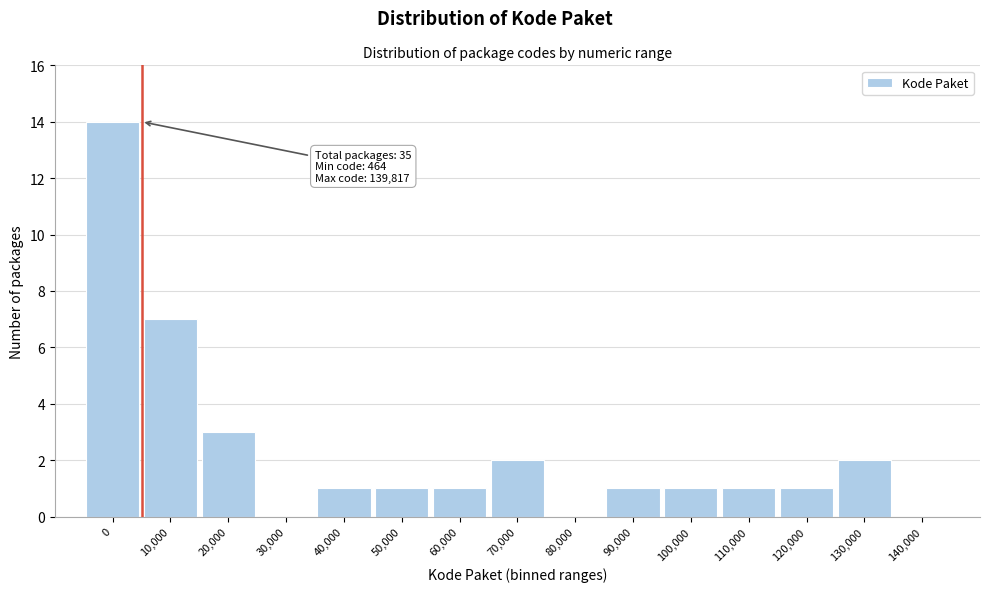

Reading left to right, list all the values displayed in this chart.

0=14	10,000=7	20,000=3	30,000=0	40,000=1	50,000=1	60,000=1	70,000=2	80,000=0	90,000=1	100,000=1	110,000=1	120,000=1	130,000=2	140,000=0